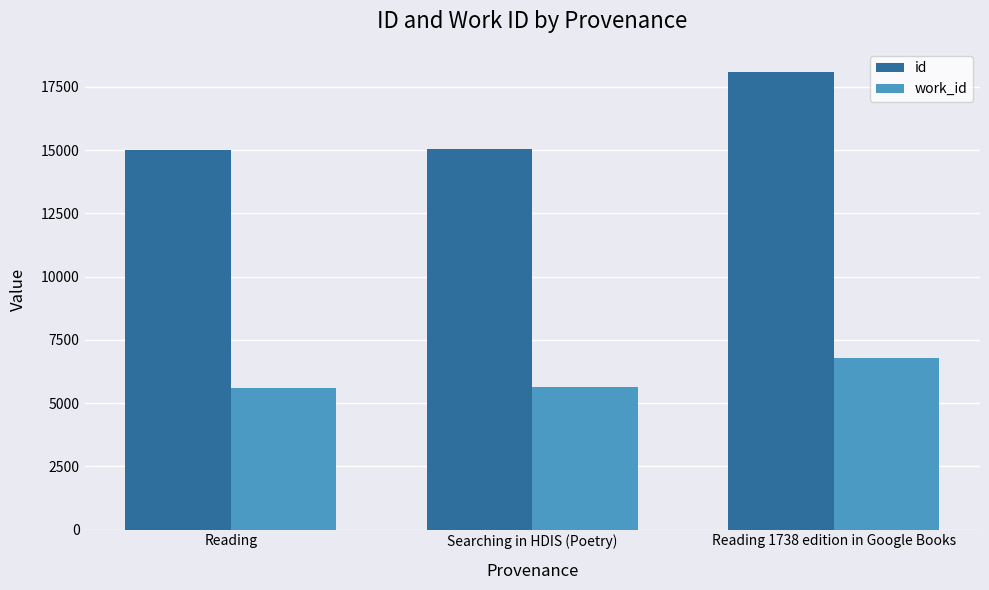

What is the label of the 3rd bar from the left?

Reading 1738 edition in Google Books